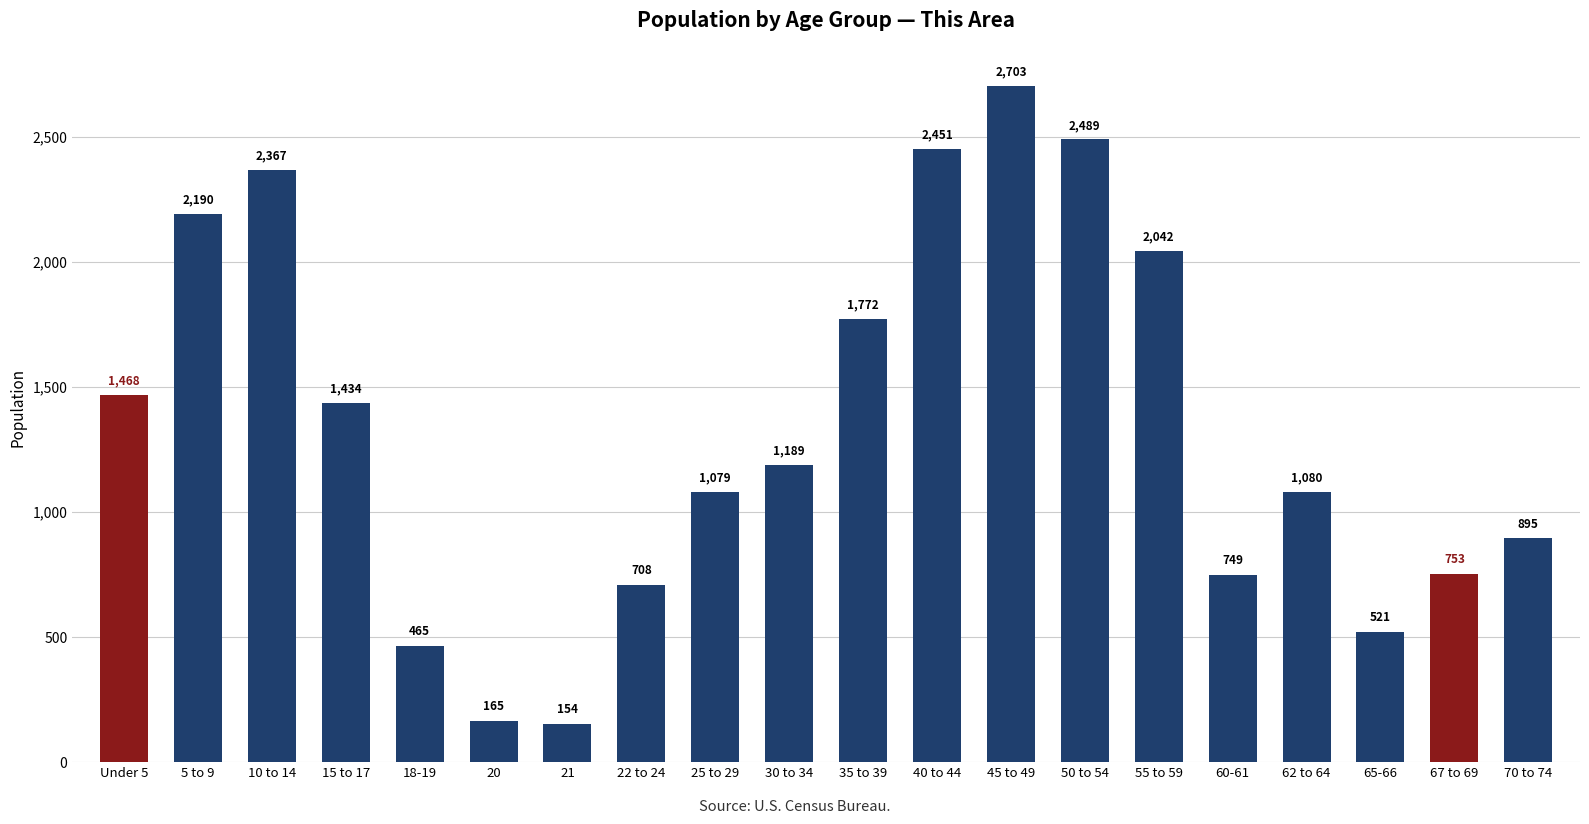

Rank the categories by value from highest to lowest.

45 to 49, 50 to 54, 40 to 44, 10 to 14, 5 to 9, 55 to 59, 35 to 39, Under 5, 15 to 17, 30 to 34, 62 to 64, 25 to 29, 70 to 74, 67 to 69, 60-61, 22 to 24, 65-66, 18-19, 20, 21